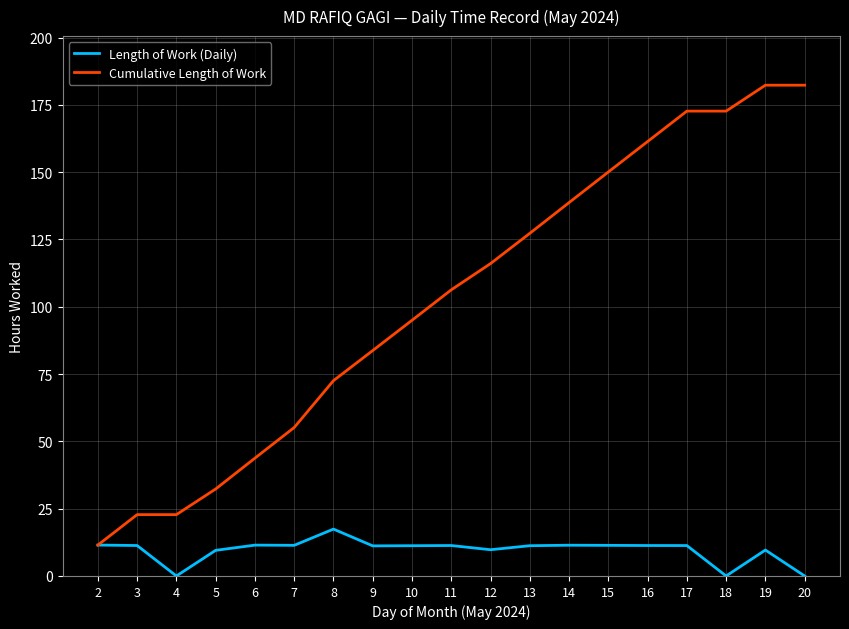

At which category is the sum across all series the highest?

19